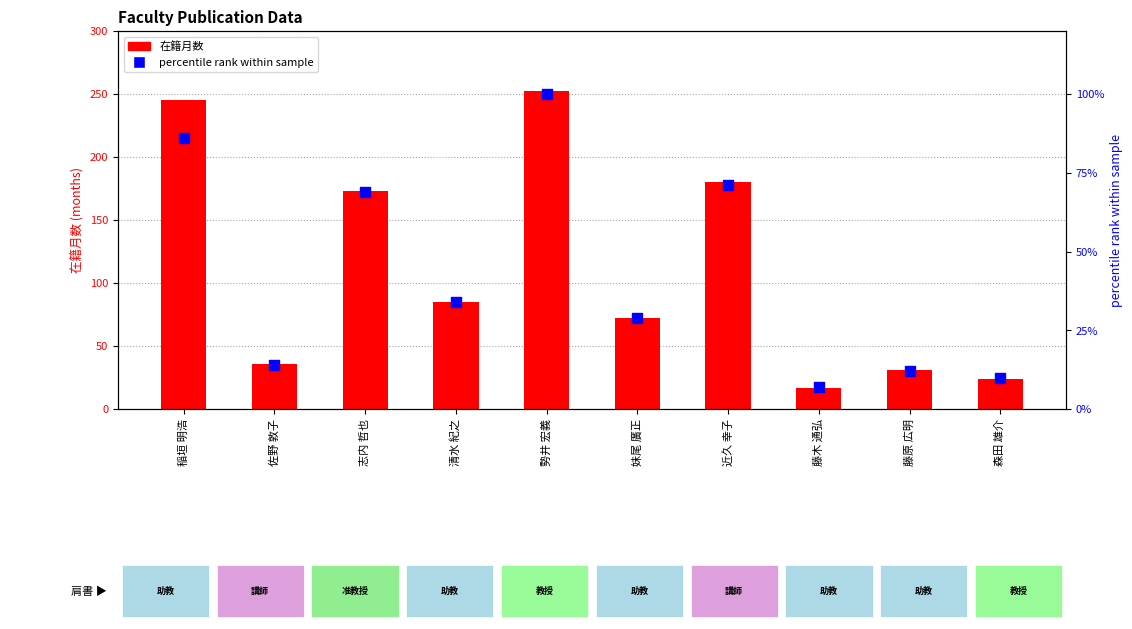

Which series has the widest spread of Y values?

在籍月数